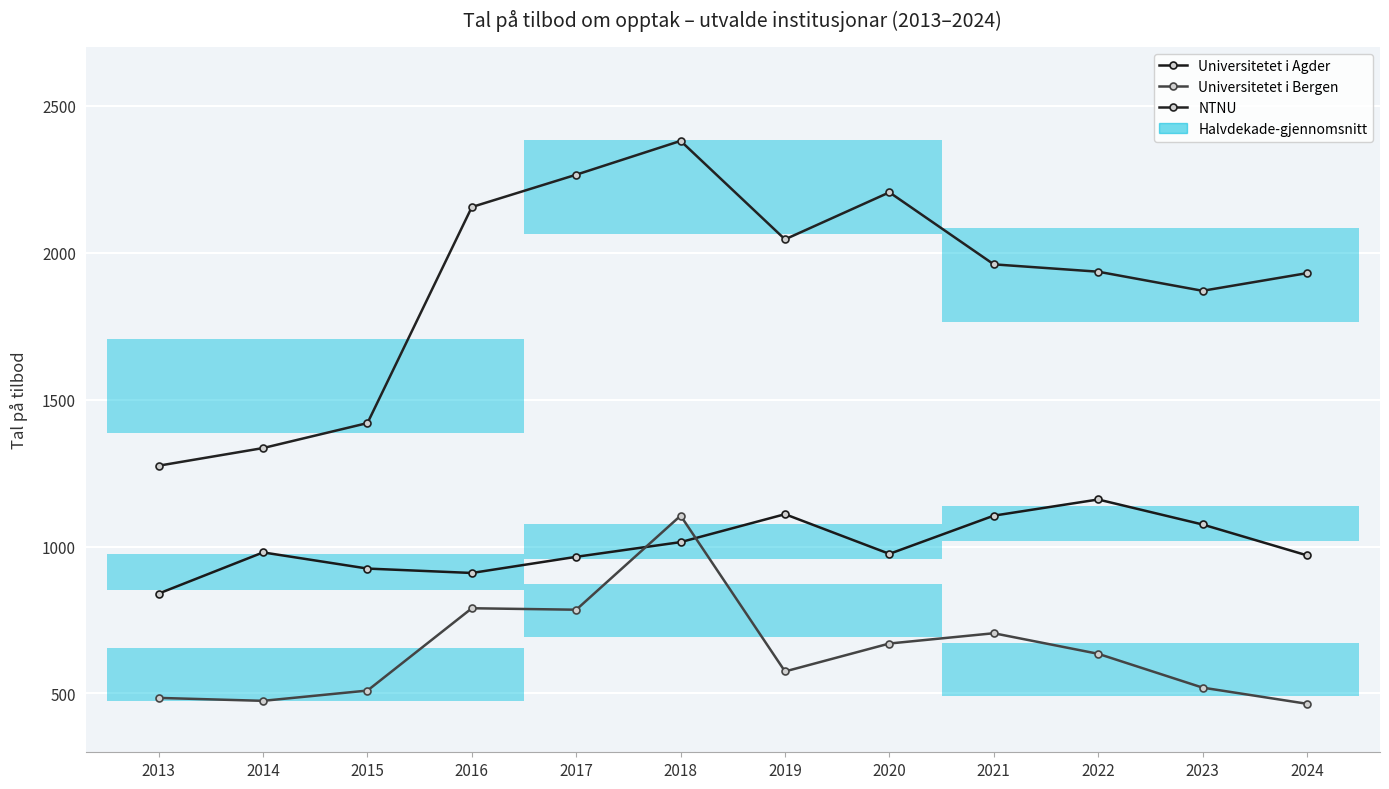

At how many categories does at least one series exceed 1179?

12